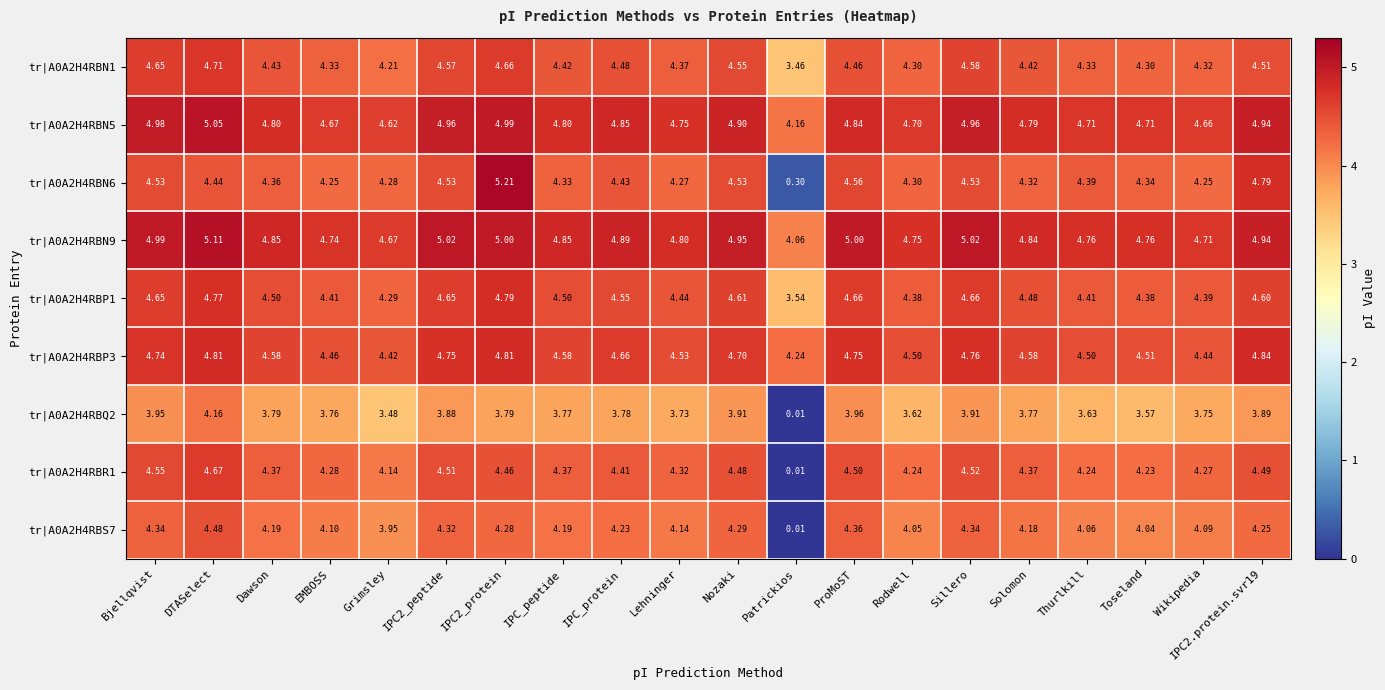

Where is tr|A0A2H4RBS7 nearest to the value 2?

Grimsley